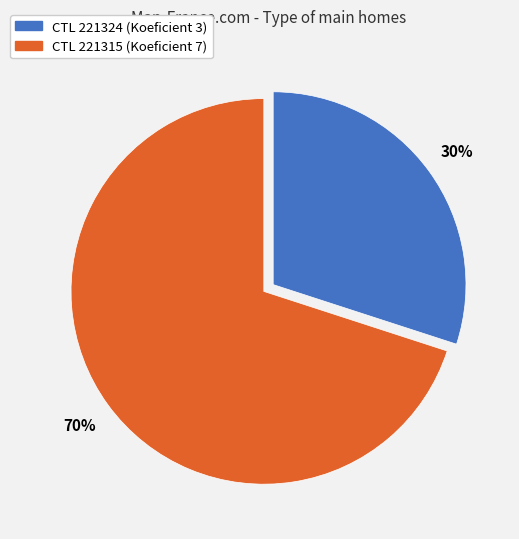

Does any single category account for the majority?

Yes